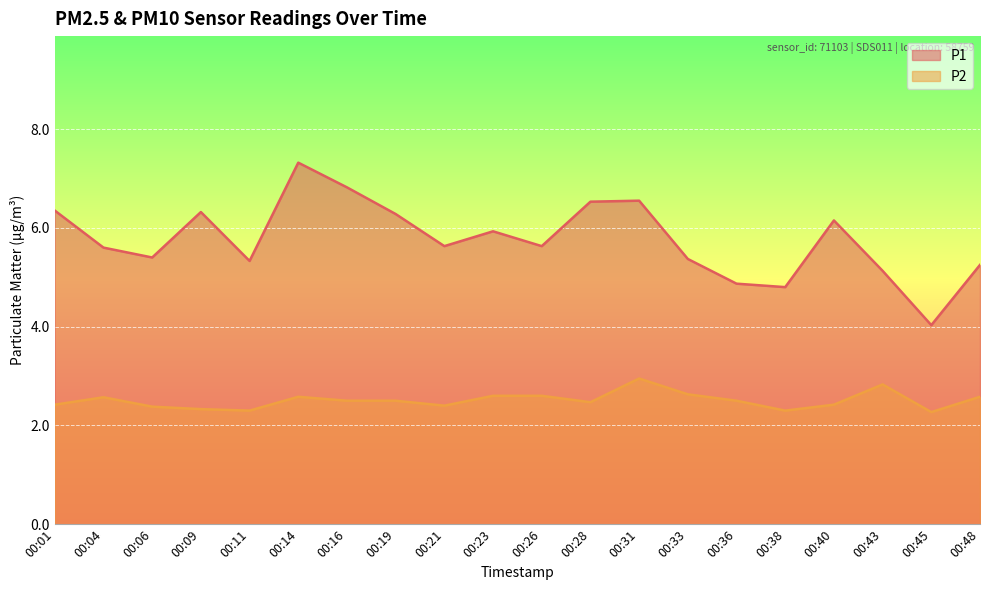

Is it true that P1 equals 7.8 at 00:48?

False